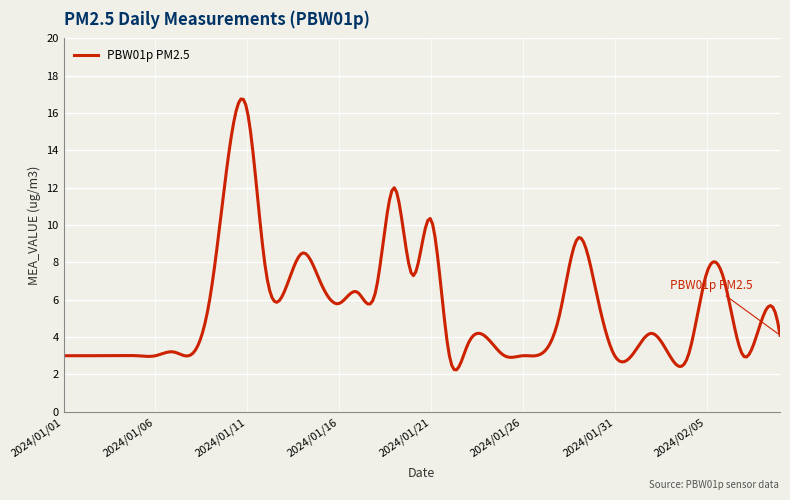

What is the difference between the maximum and minimum values?

14.5